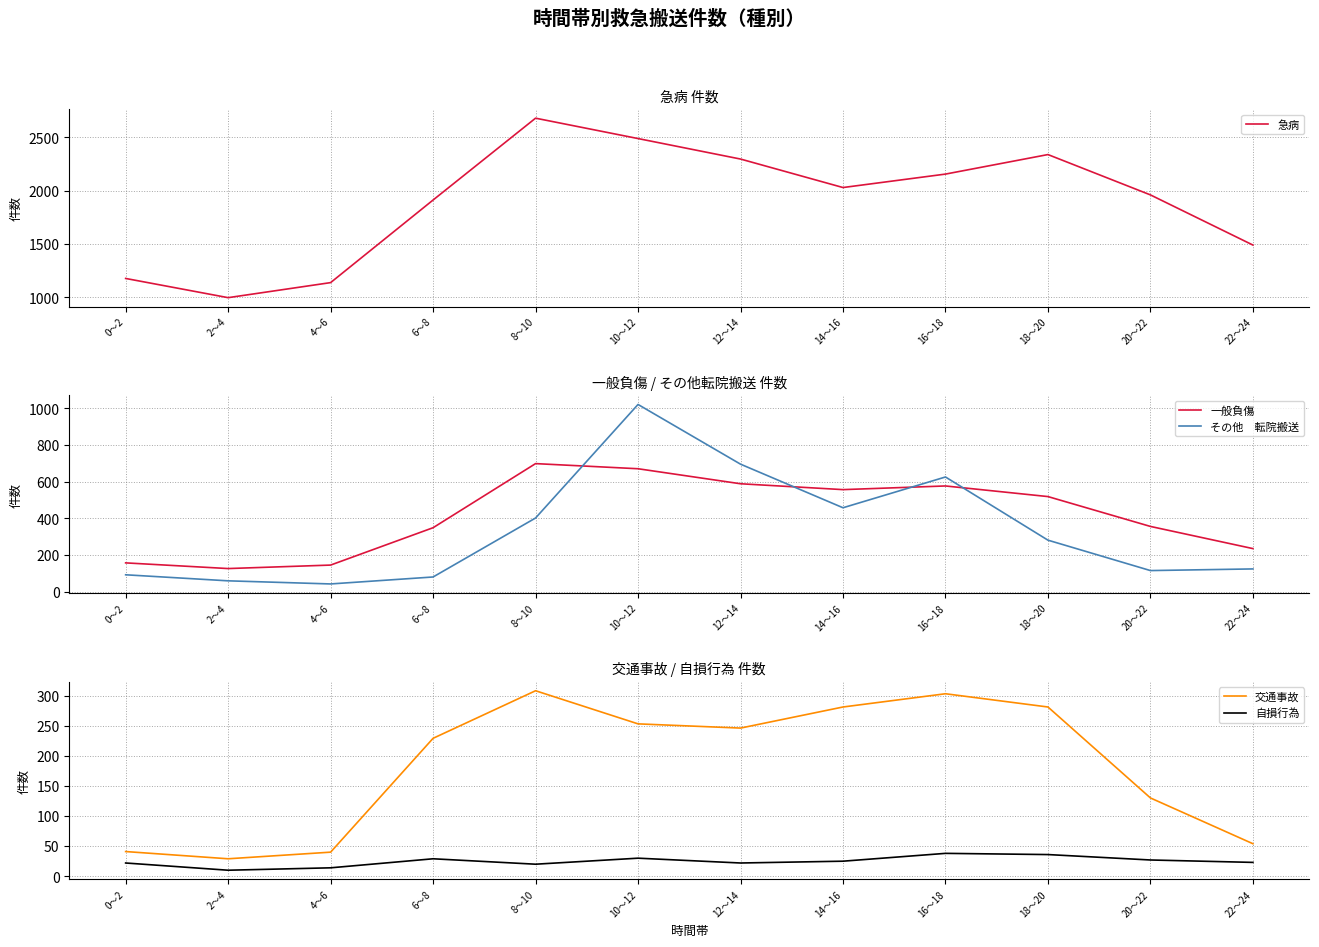

Reading left to right, extract all data points from this chart.

急病: 1177	997	1138	1912	2679	2488	2296	2029	2155	2338	1960	1490
一般負傷: 157	126	145	349	699	671	589	557	577	519	356	235
その他　転院搬送: 92	59	42	80	402	1022	696	458	626	281	115	124
交通事故: 41	29	40	229	308	253	246	281	303	281	130	54
自損行為: 22	10	14	29	20	30	22	25	38	36	27	23